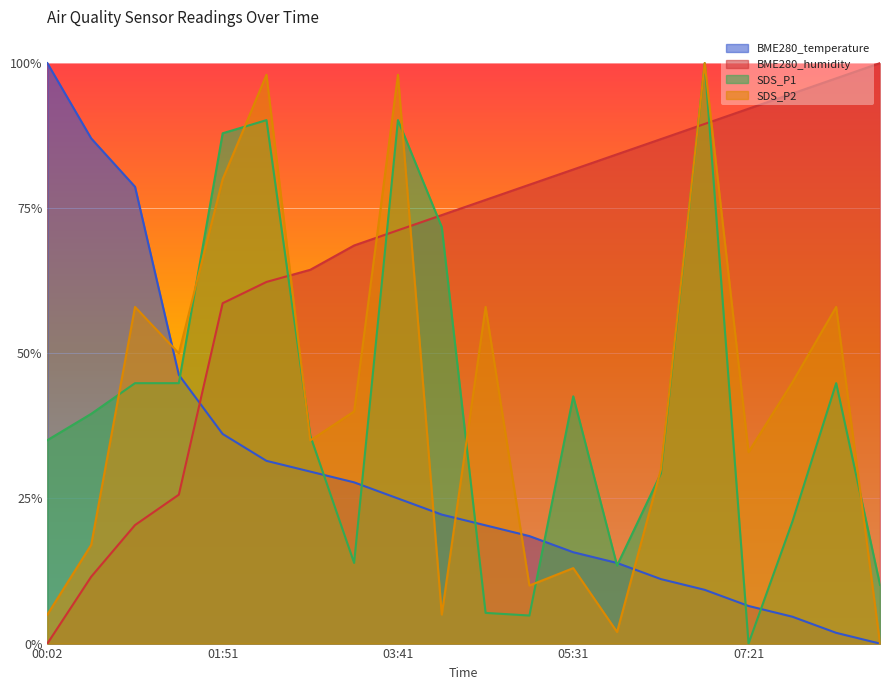

At which label is BME280_temperature closest to 0?

08:44